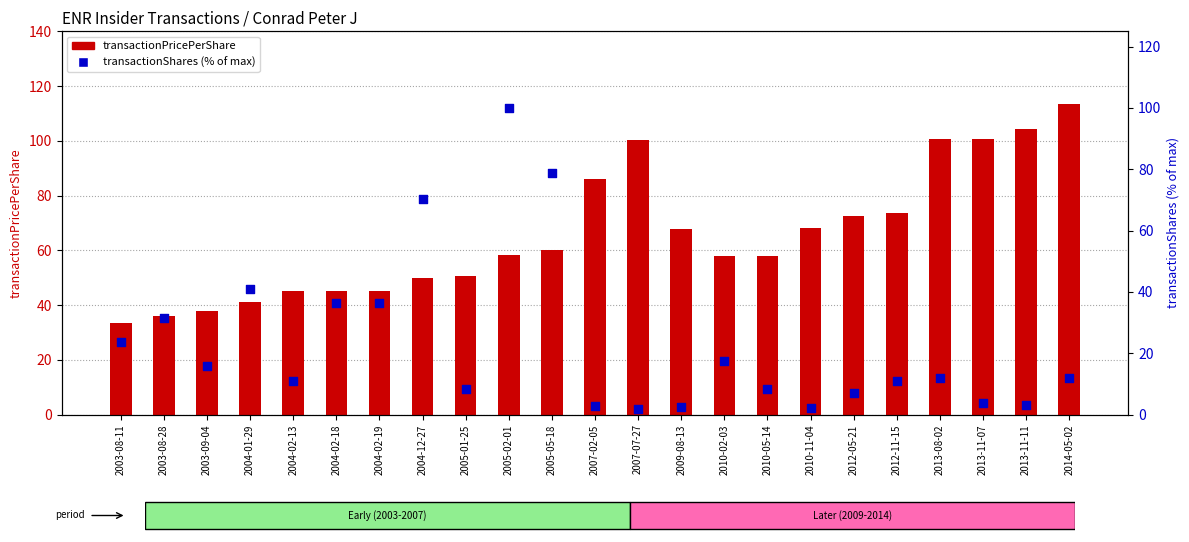

Is the value of transactionShares (normalized) at 2012-11-15 greater than the value of transactionPricePerShare at 2005-01-25?

No